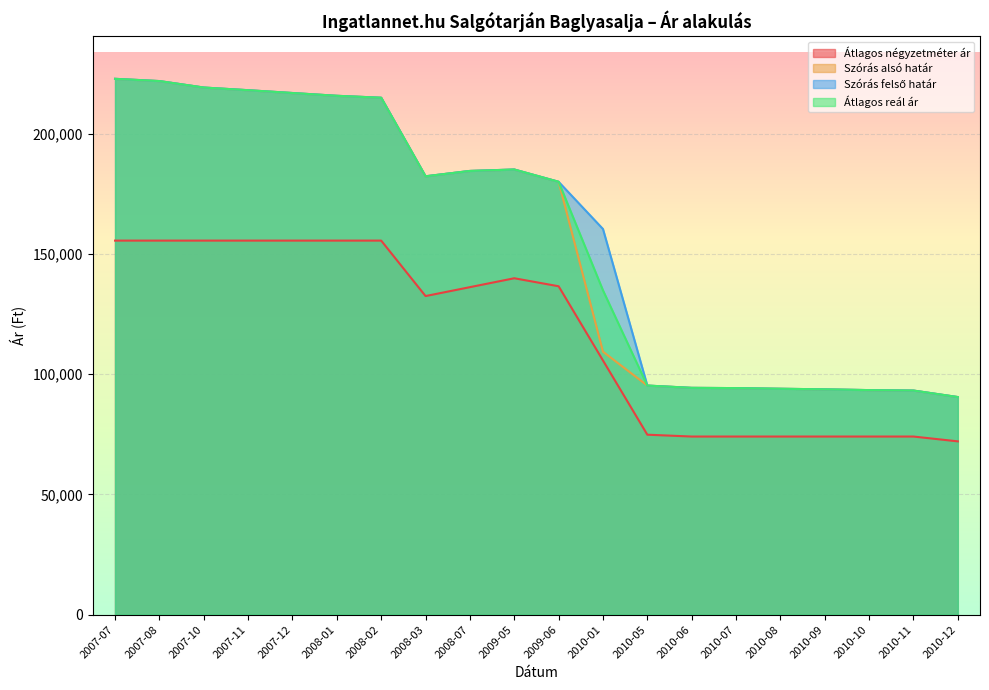

The value of Átlagos négyzetméter ár at 2008-03 is 132491. True or false?

True